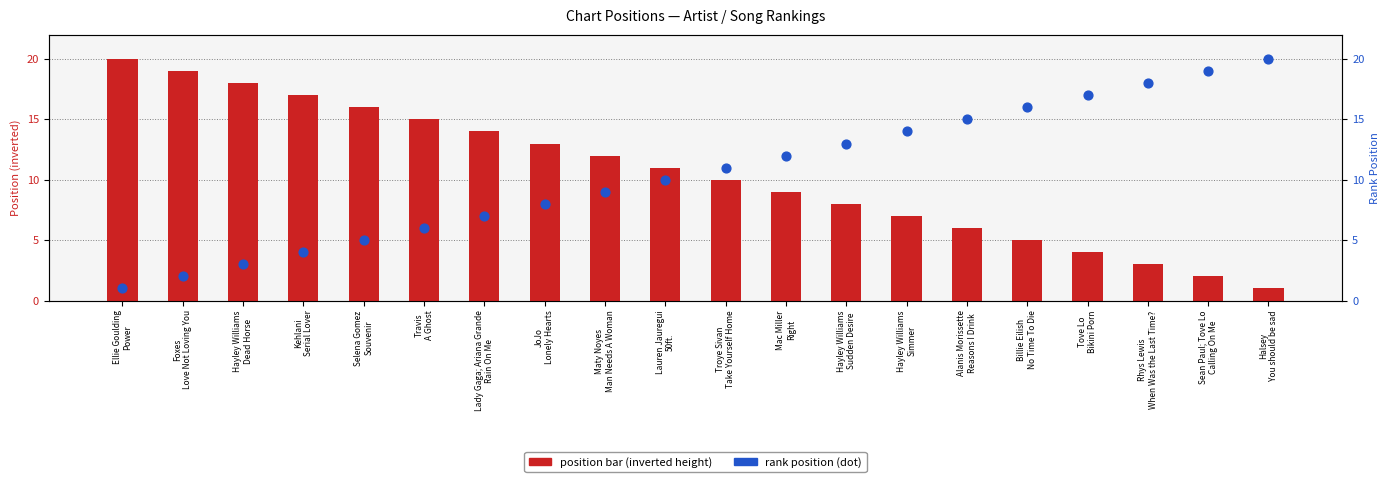

At how many categories does at least one series exceed 8?

20